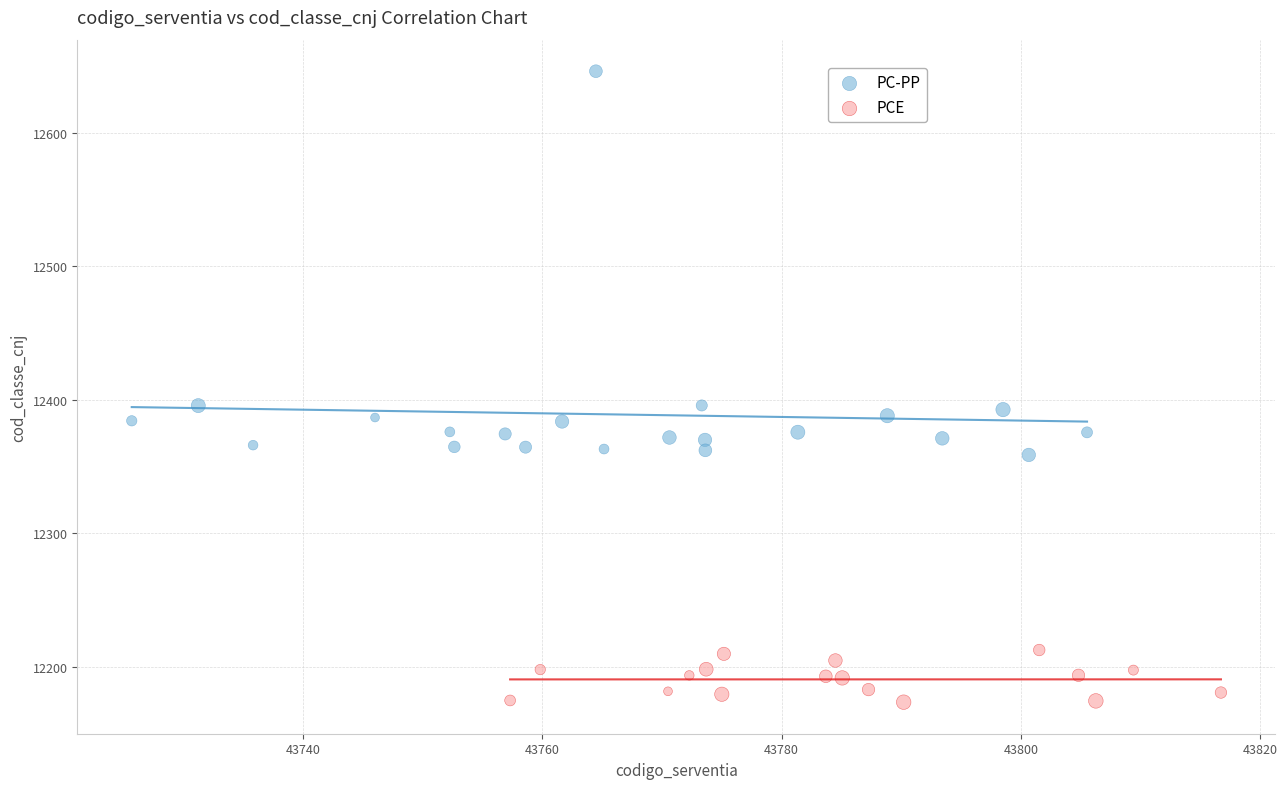

Which series has the widest spread of Y values?

PC-PP